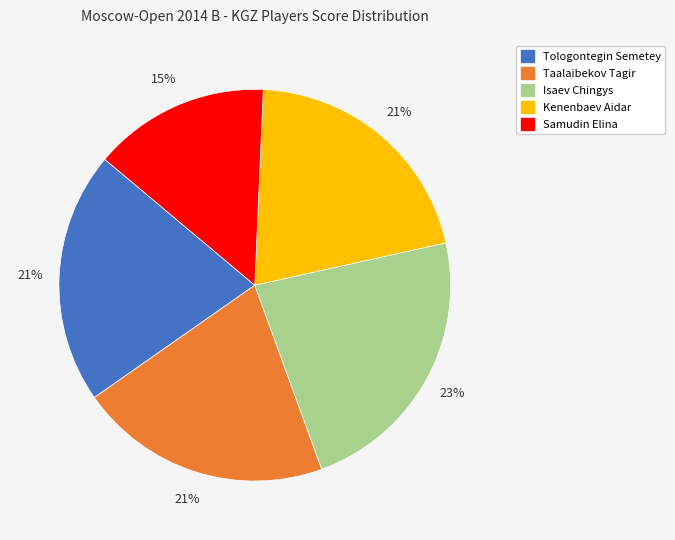

How many slices are in this pie chart?

5